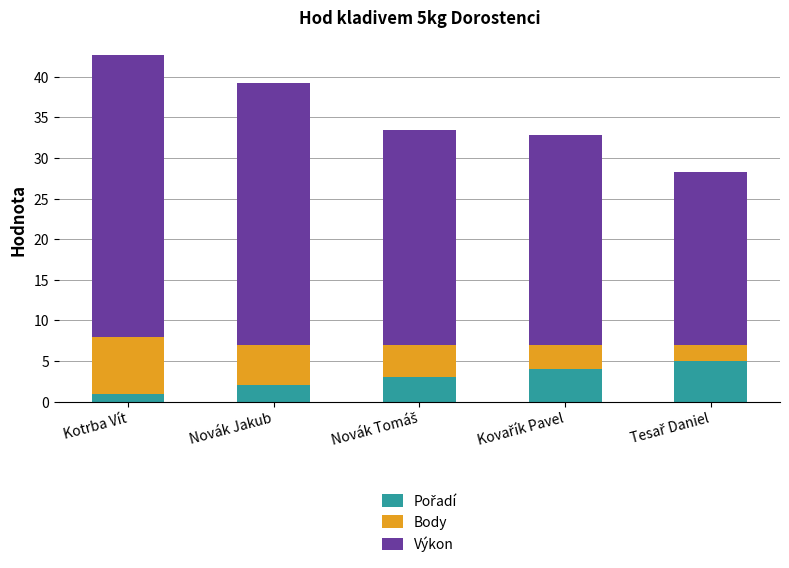

At which category is the sum across all series the highest?

Kotrba Vít